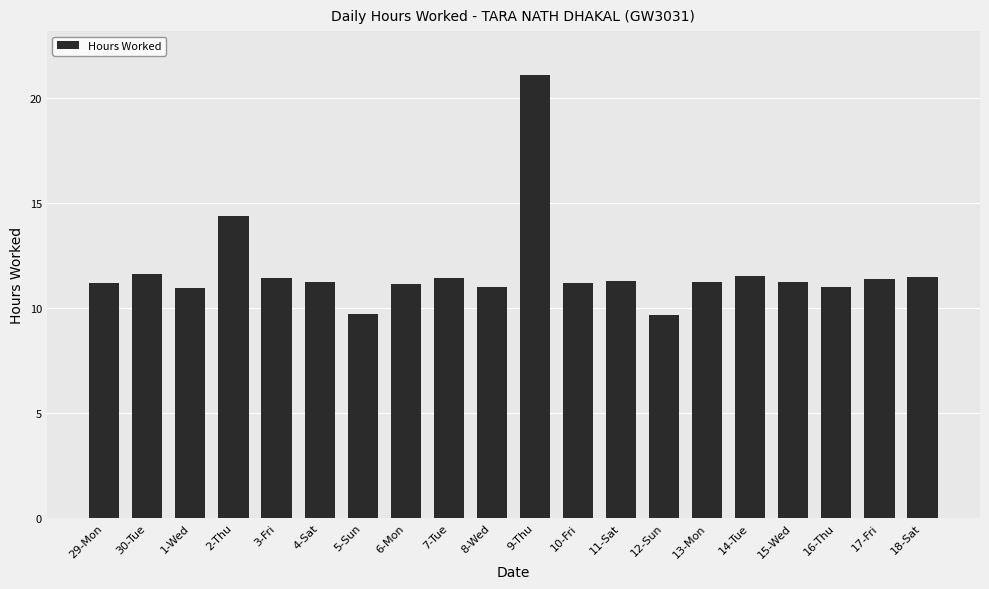

What is the difference between the second highest and minimum values?

4.7